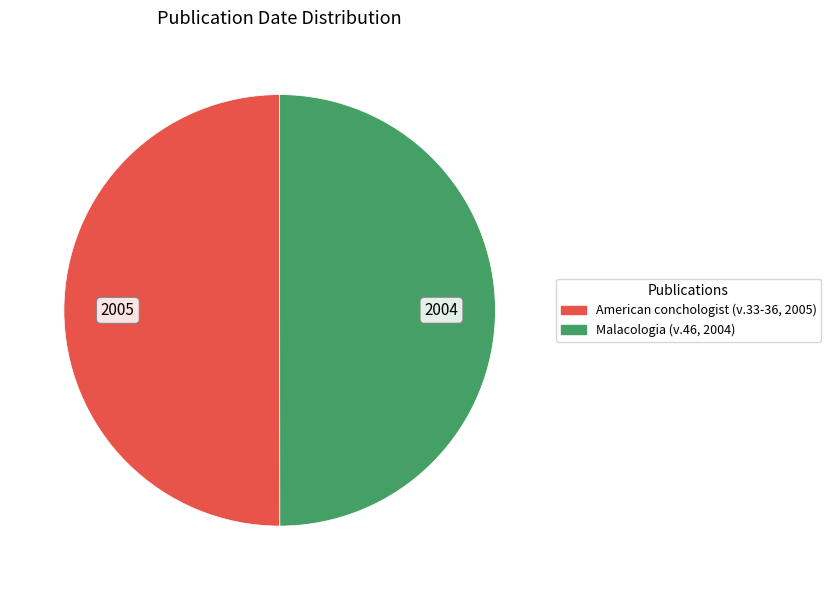

Is it true that American conchologist (v.33-36, 2005) is 50% of the pie?

True